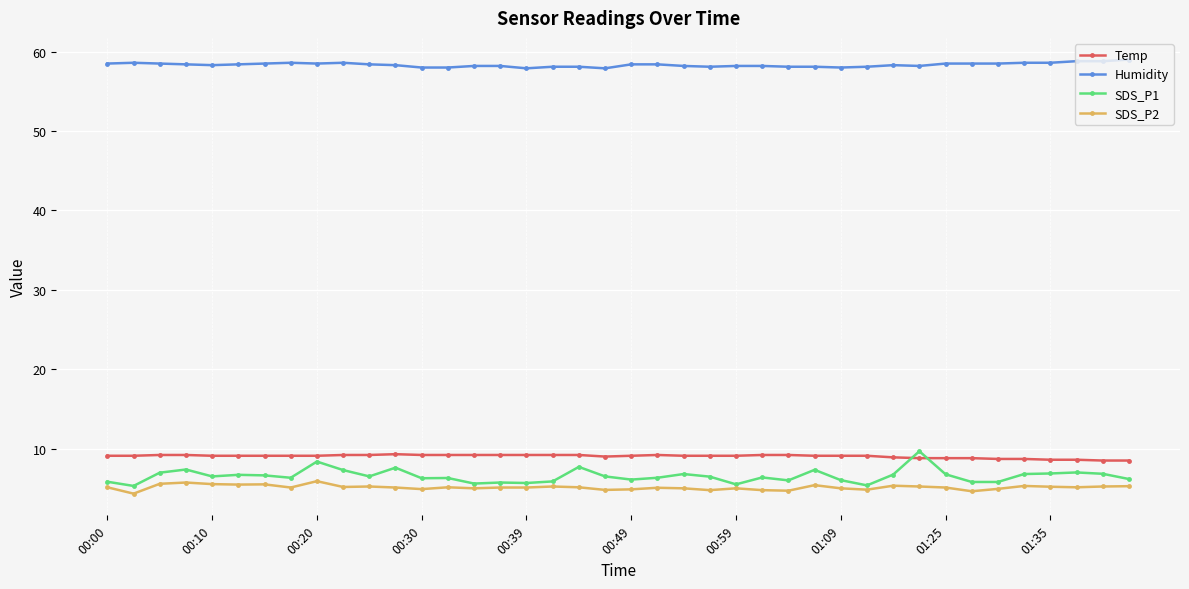

True or false: Temp and Humidity intersect in this chart.

False